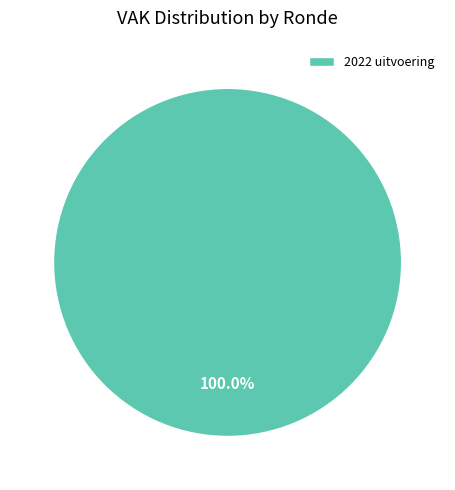

Is 2022 uitvoering the majority of the pie?

Yes